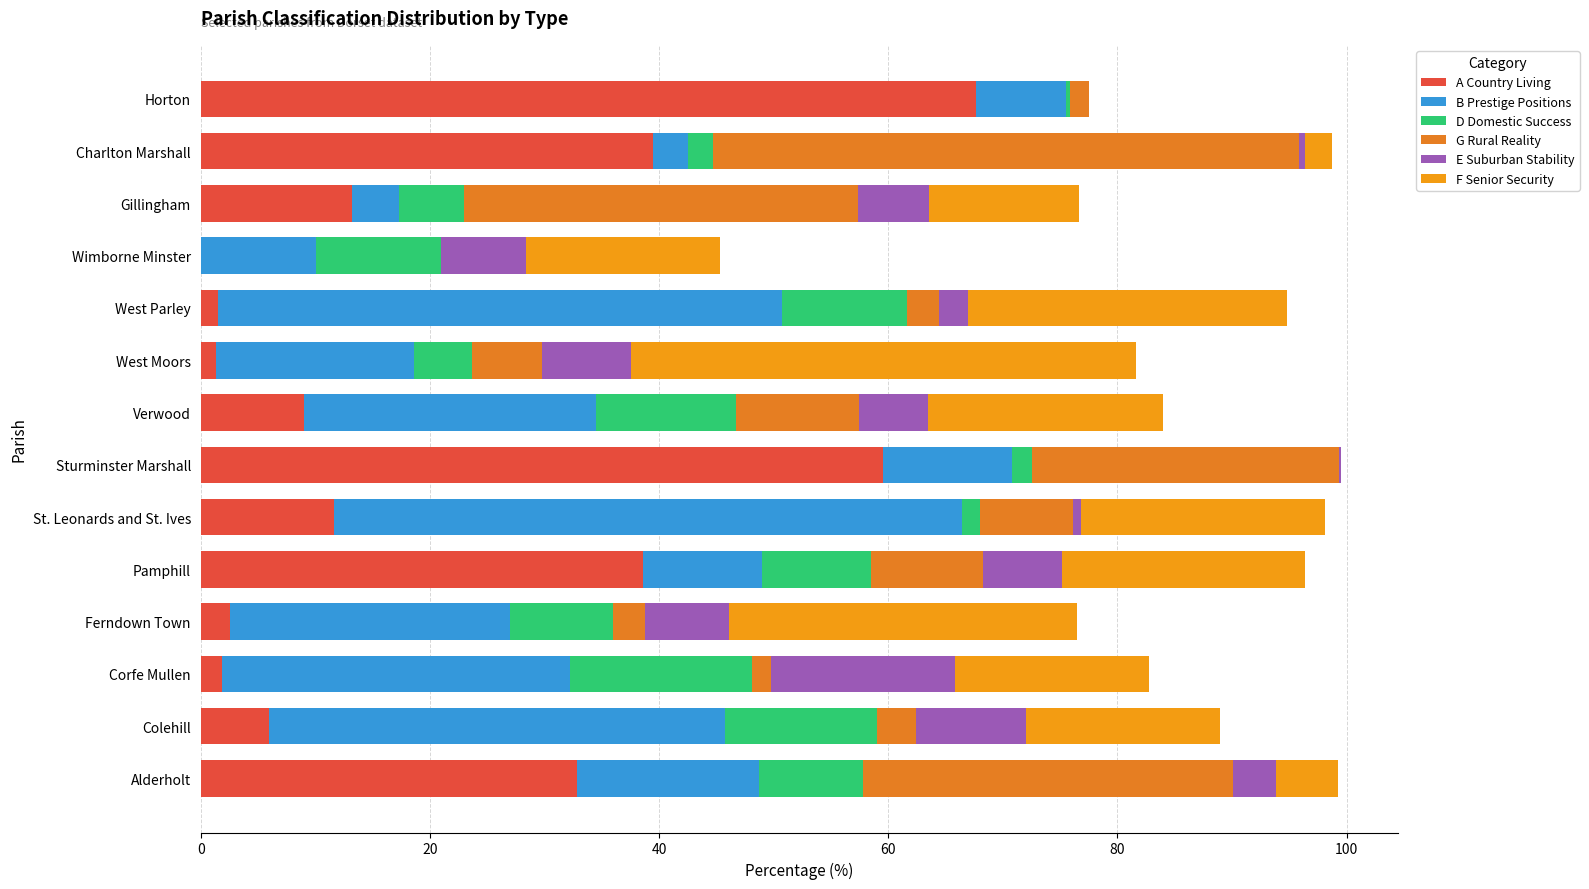

Count the number of categories in the chart.

14